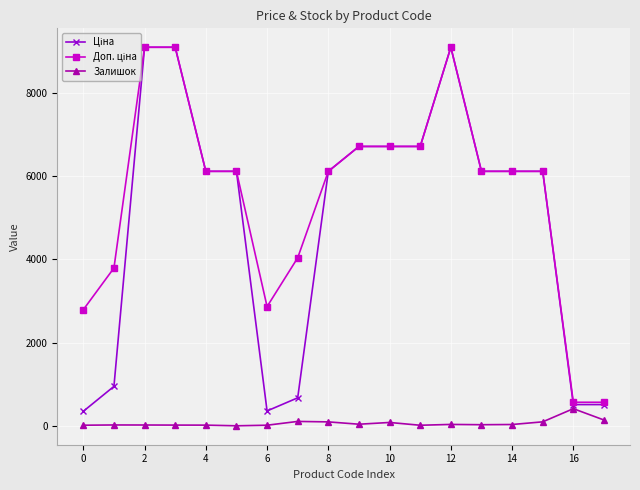

At how many categories does at least one series exceed 2604?

16